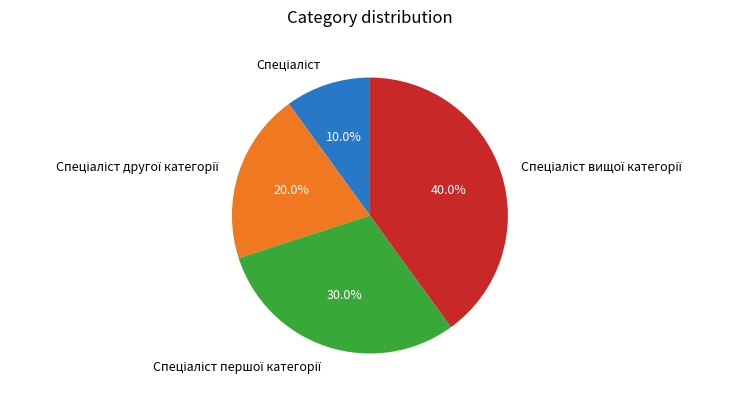

Is there any slice that represents more than half of the pie?

No